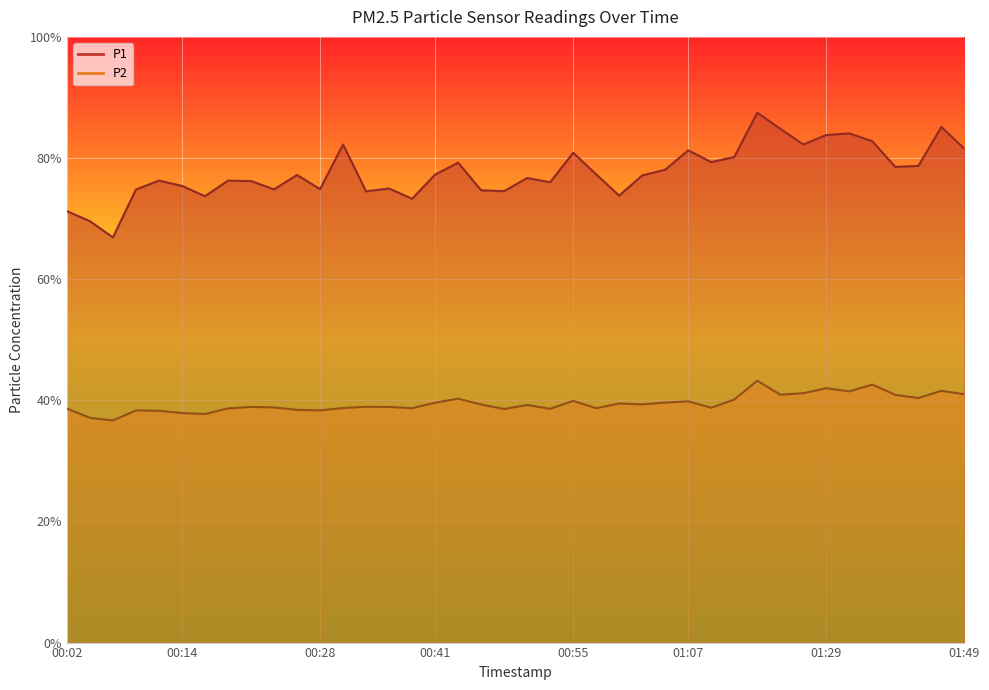

What is the sum of all P1 values?

3107.6